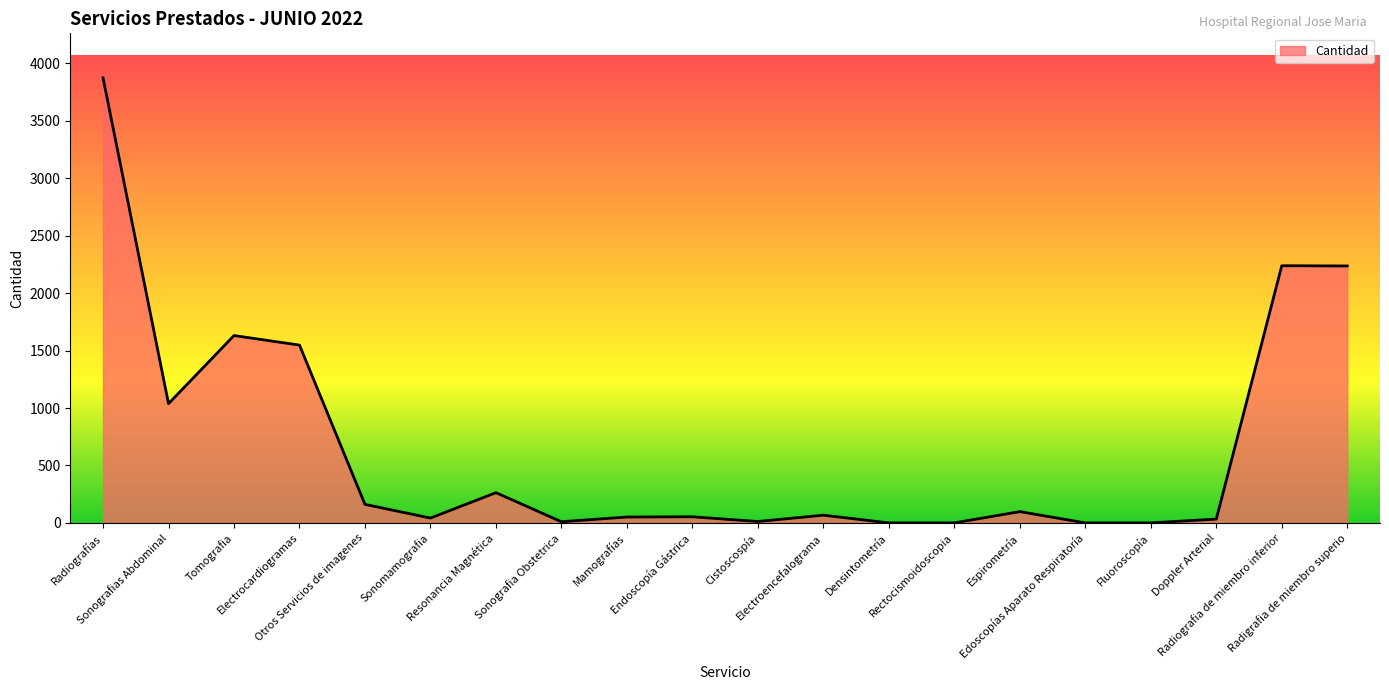

What is the change in value from Electrocardiogramas to Doppler Arterial?

-1515